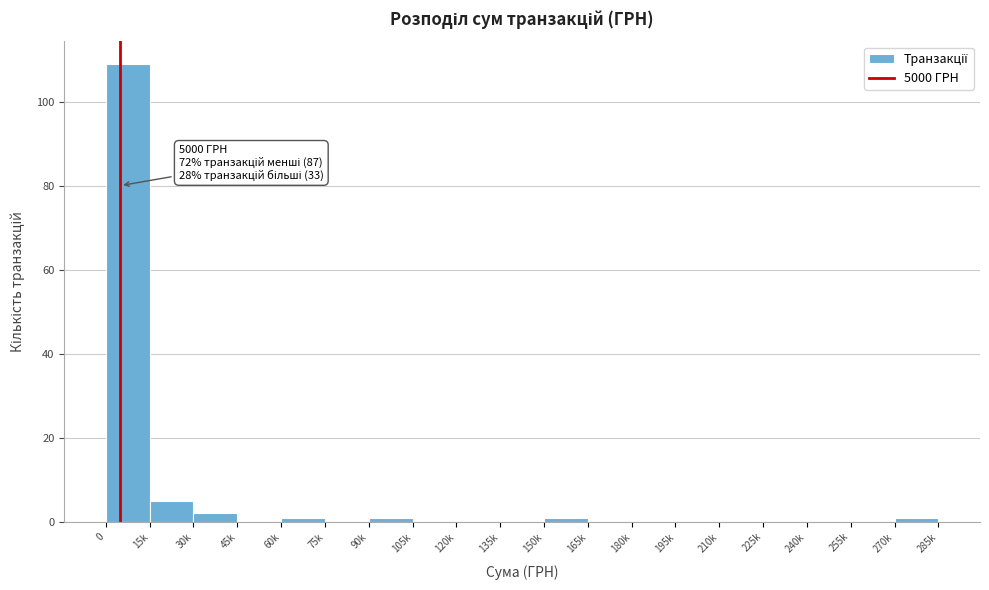

Reading right to left, list all the values displayed in this chart.

270k=1	255k=0	240k=0	225k=0	210k=0	195k=0	180k=0	165k=0	150k=1	135k=0	120k=0	105k=0	90k=1	75k=0	60k=1	45k=0	30k=2	15k=5	0=109